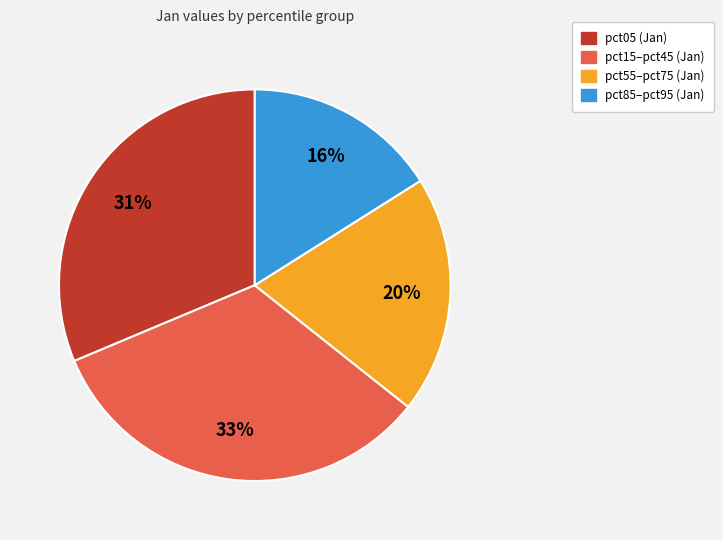

To the nearest percent, what is the difference between the largest and smallest slice percentages?

17%